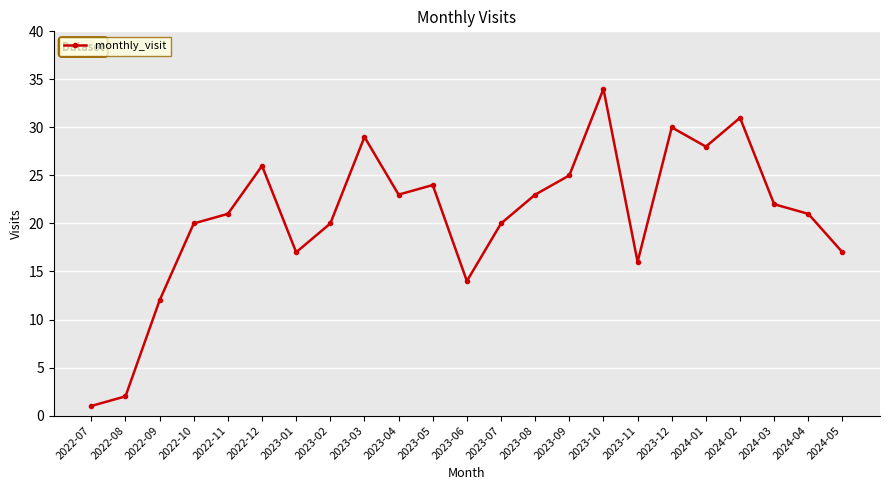

What is the maximum value shown in the chart?

34